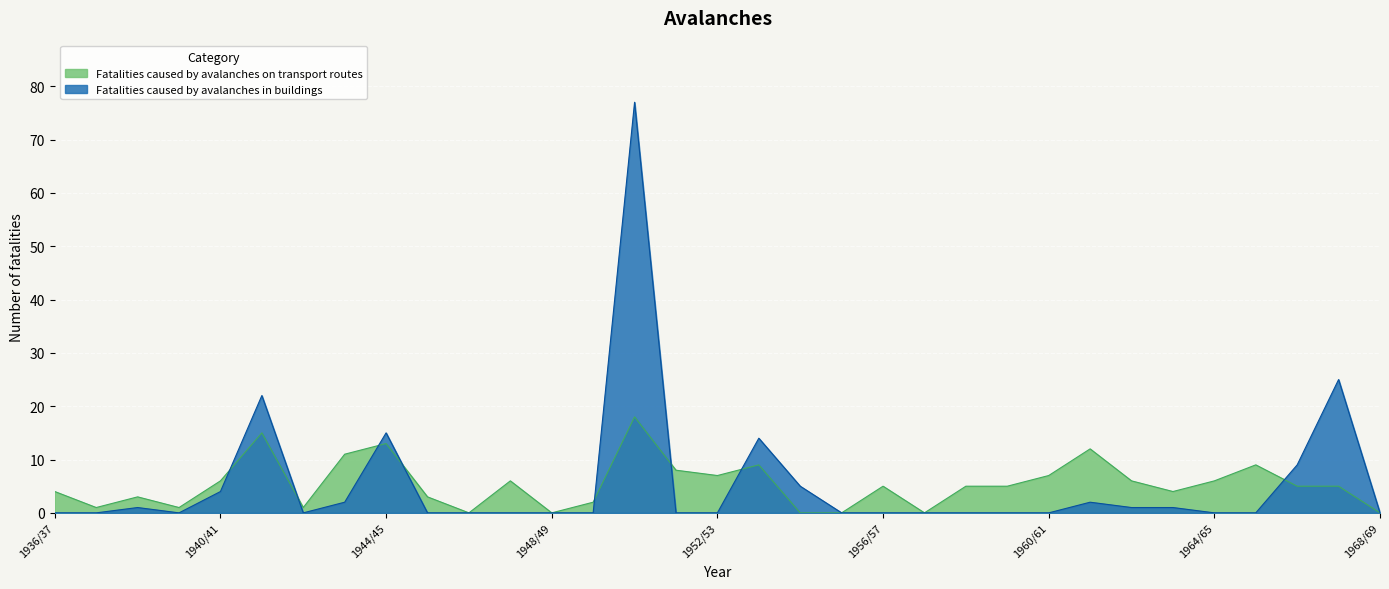

What is the approximate value of Fatalities caused by avalanches on transport routes at 1953/54?

9